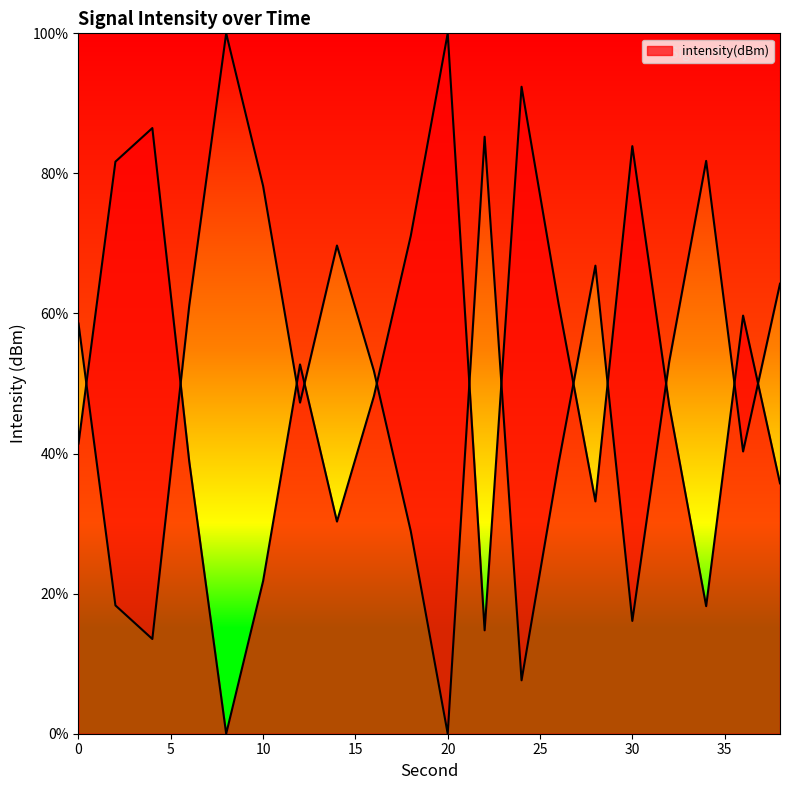

Which has a higher value, 16 or 32?

16